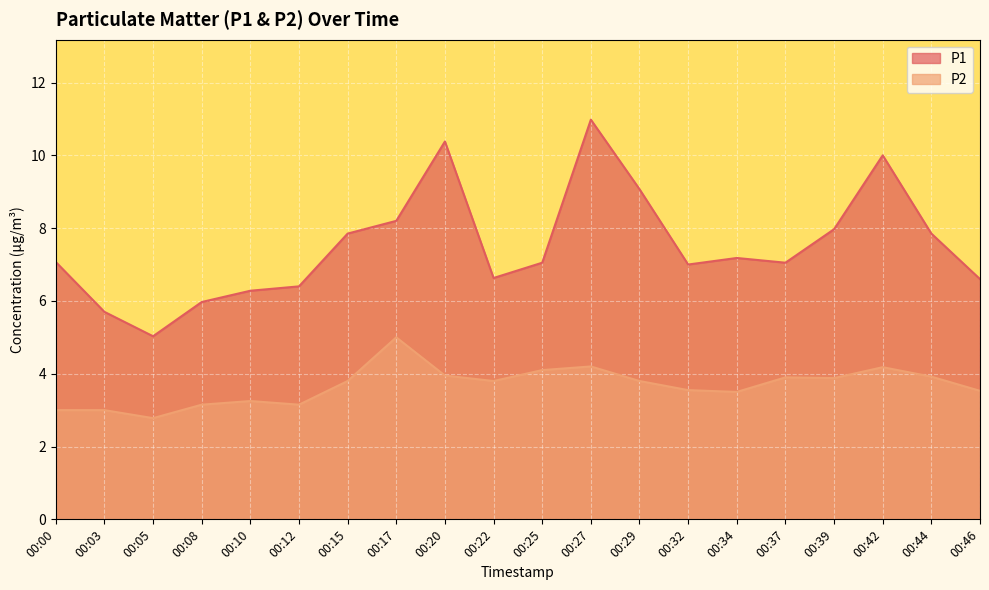

Reading left to right, what are all the values shown in this chart?

P1: 00:00=7.1	00:03=5.7	00:05=5.0	00:08=6.0	00:10=6.3	00:12=6.4	00:15=7.8	00:17=8.2	00:20=10.4	00:22=6.6	00:25=7.0	00:27=11.0	00:29=9.1	00:32=7.0	00:34=7.2	00:37=7.0	00:39=8.0	00:42=10.0	00:44=7.8	00:46=6.6
P2: 00:00=3.0	00:03=3.0	00:05=2.8	00:08=3.1	00:10=3.2	00:12=3.1	00:15=3.8	00:17=5.0	00:20=4.0	00:22=3.8	00:25=4.1	00:27=4.2	00:29=3.8	00:32=3.5	00:34=3.5	00:37=3.9	00:39=3.9	00:42=4.2	00:44=3.9	00:46=3.5